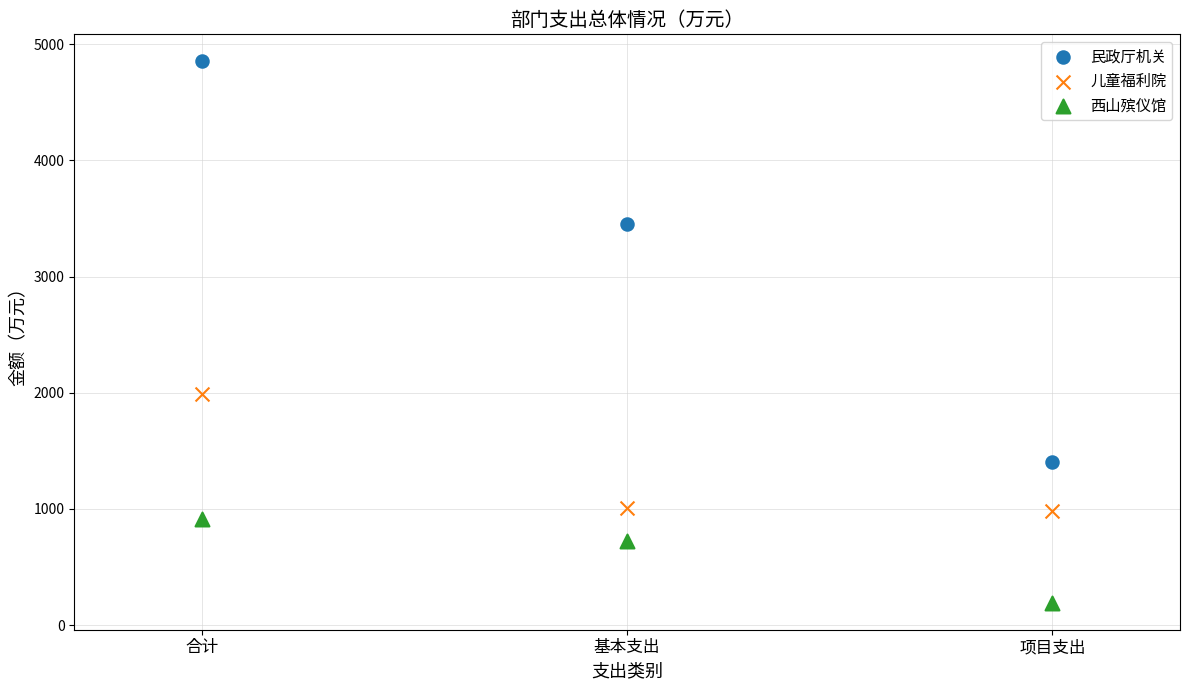

What are all the series names shown in the legend?

民政厅机关, 儿童福利院, 西山殡仪馆